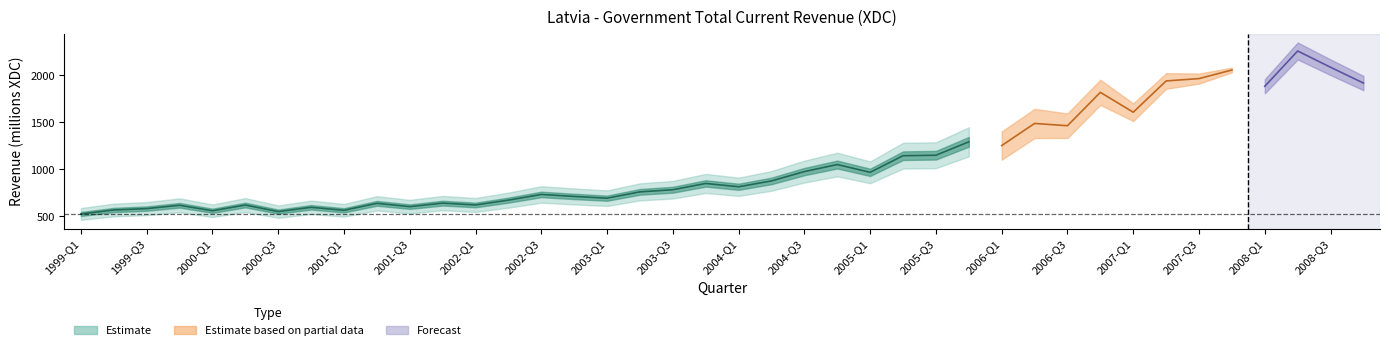

Which has a higher value, 2000-Q2 or 2007-Q4?

2007-Q4